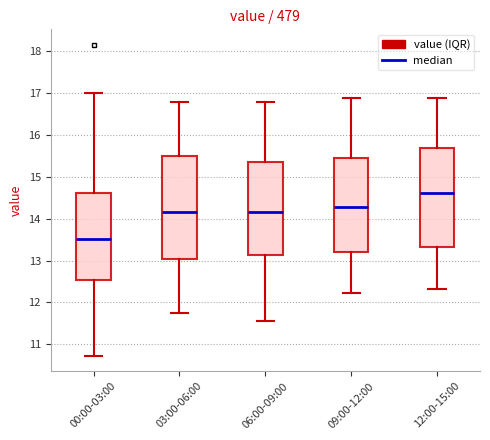

Where does the upper whisker of the box for 06:00-09:00 end on the y-axis? The values are not printed on the chart, so give them approximately, as read against the axis.

16.8